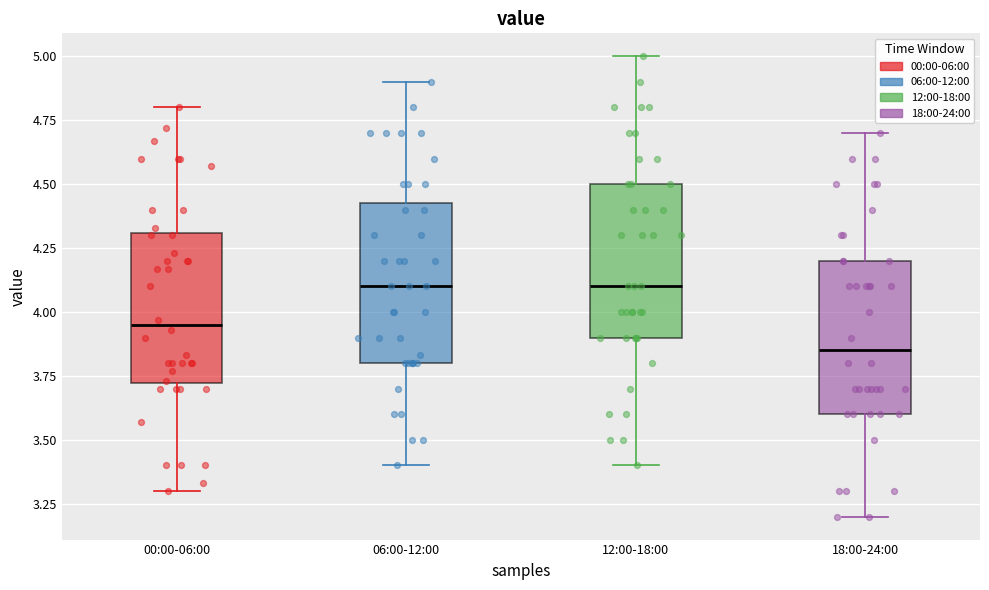

Where does the lower whisker of the box for 12:00-18:00 end on the y-axis? The values are not printed on the chart, so give them approximately, as read against the axis.

3.40